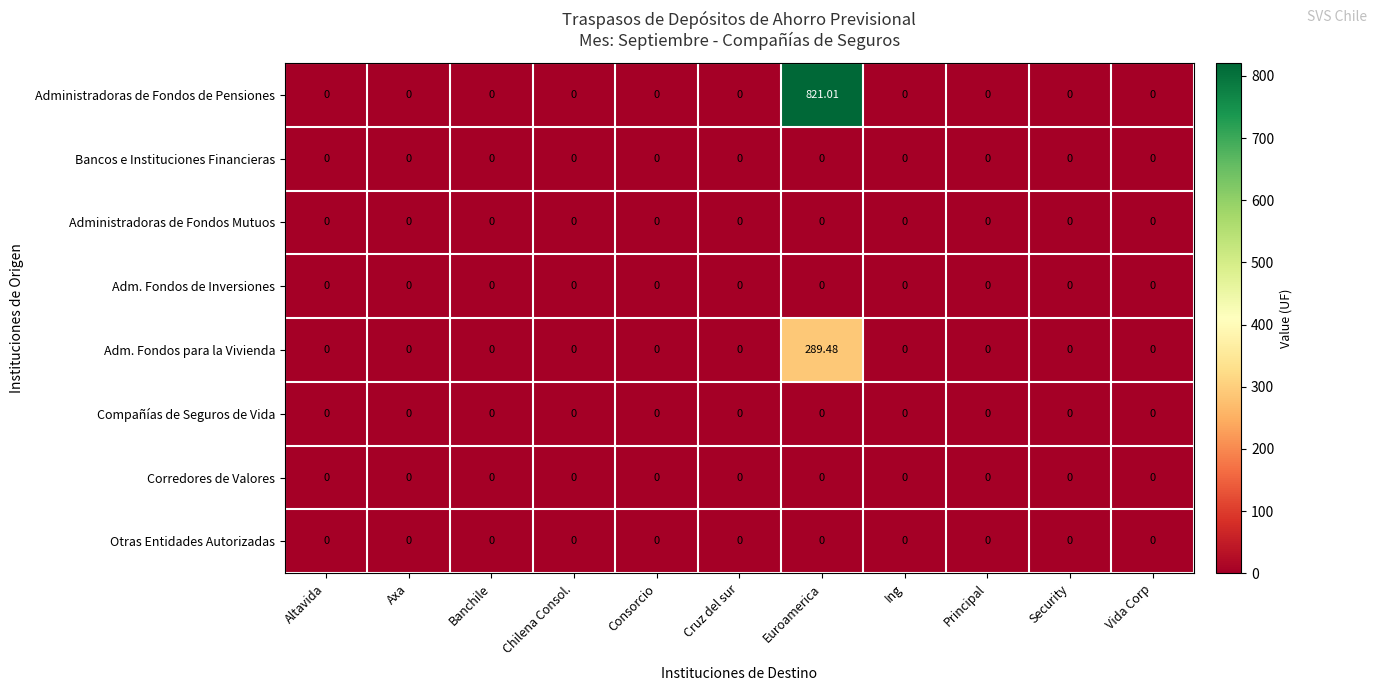

Which series has the largest range (max minus min)?

Administradoras de Fondos de Pensiones